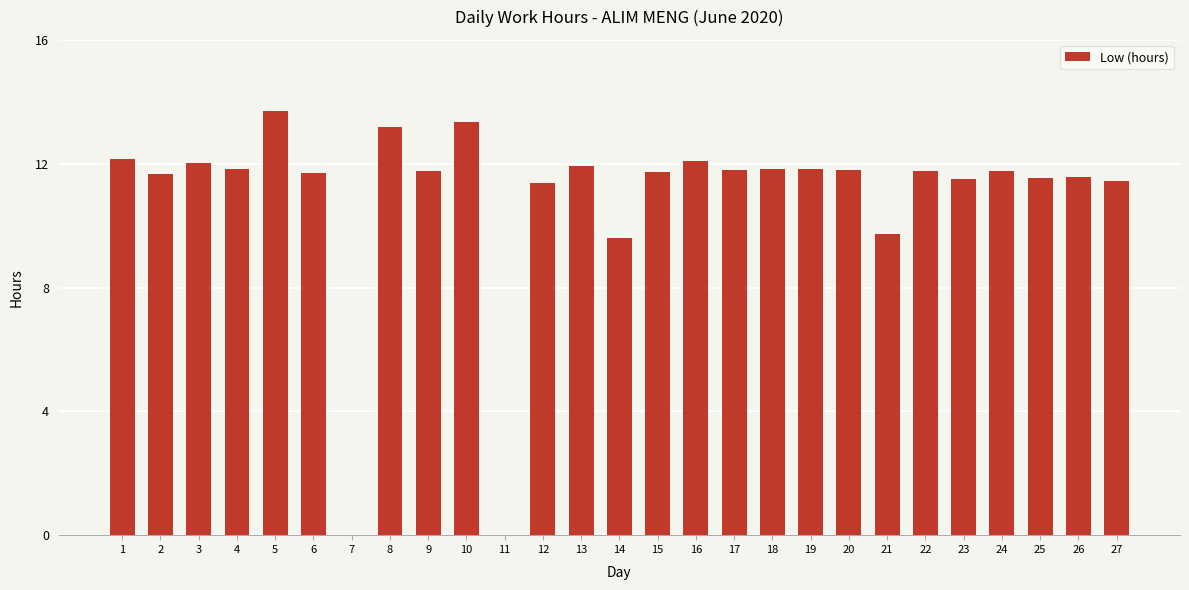

What is the sum of the values at 24 and 19?

23.6